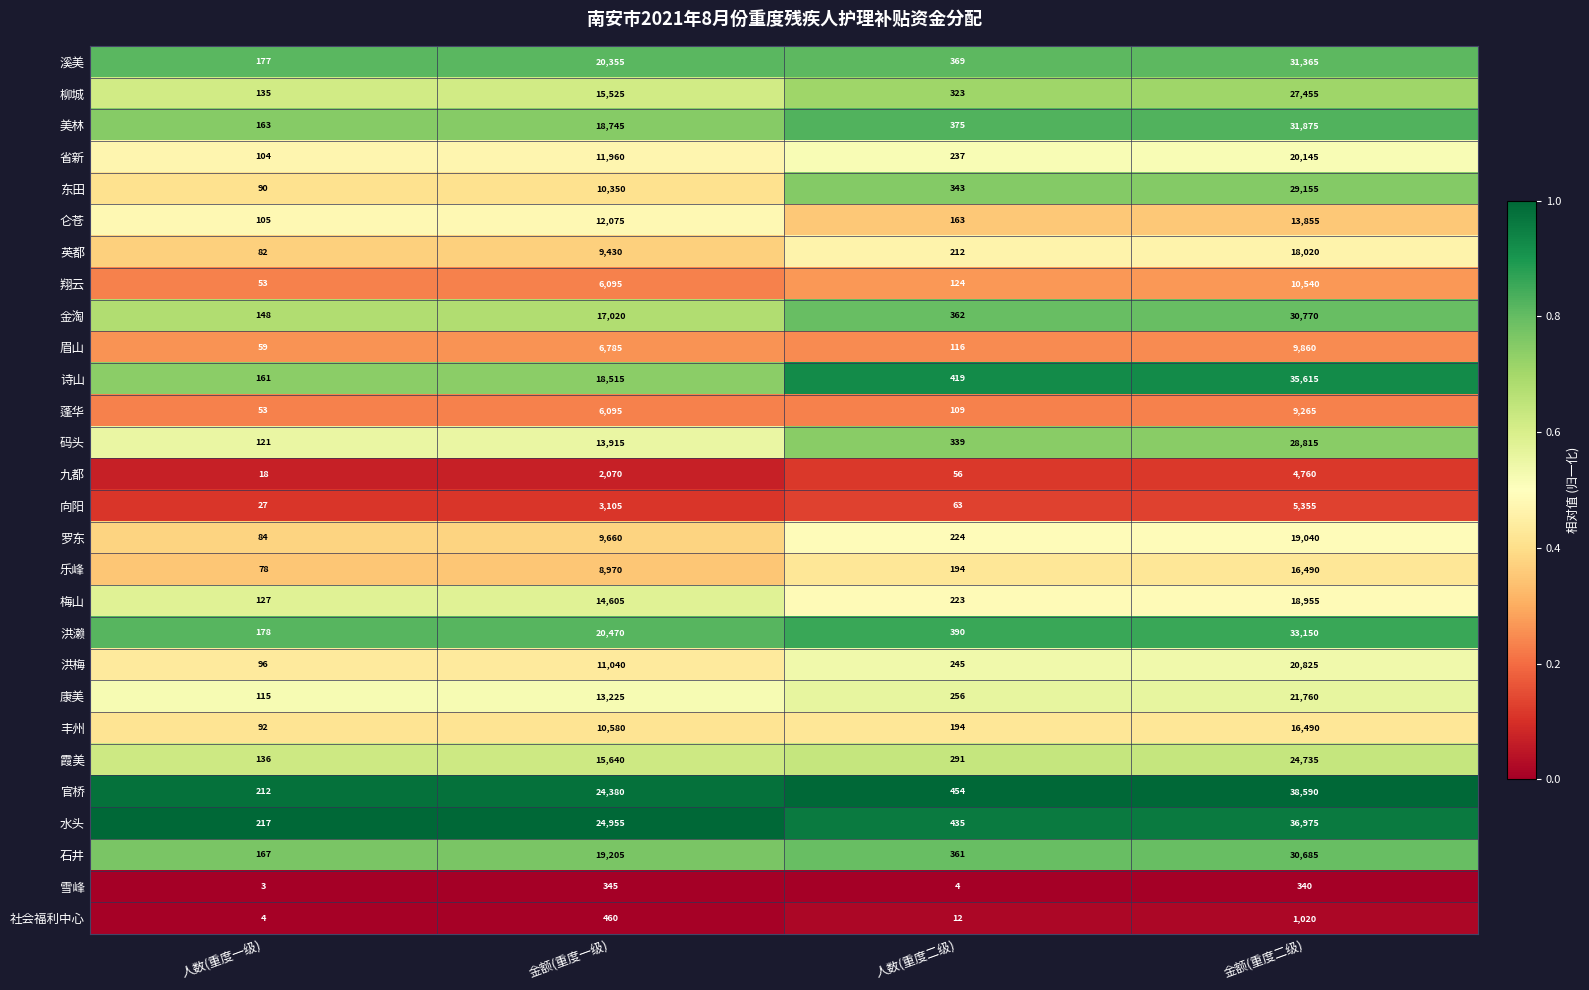

Which label corresponds to the smallest value in the chart?

人数(重度一级)